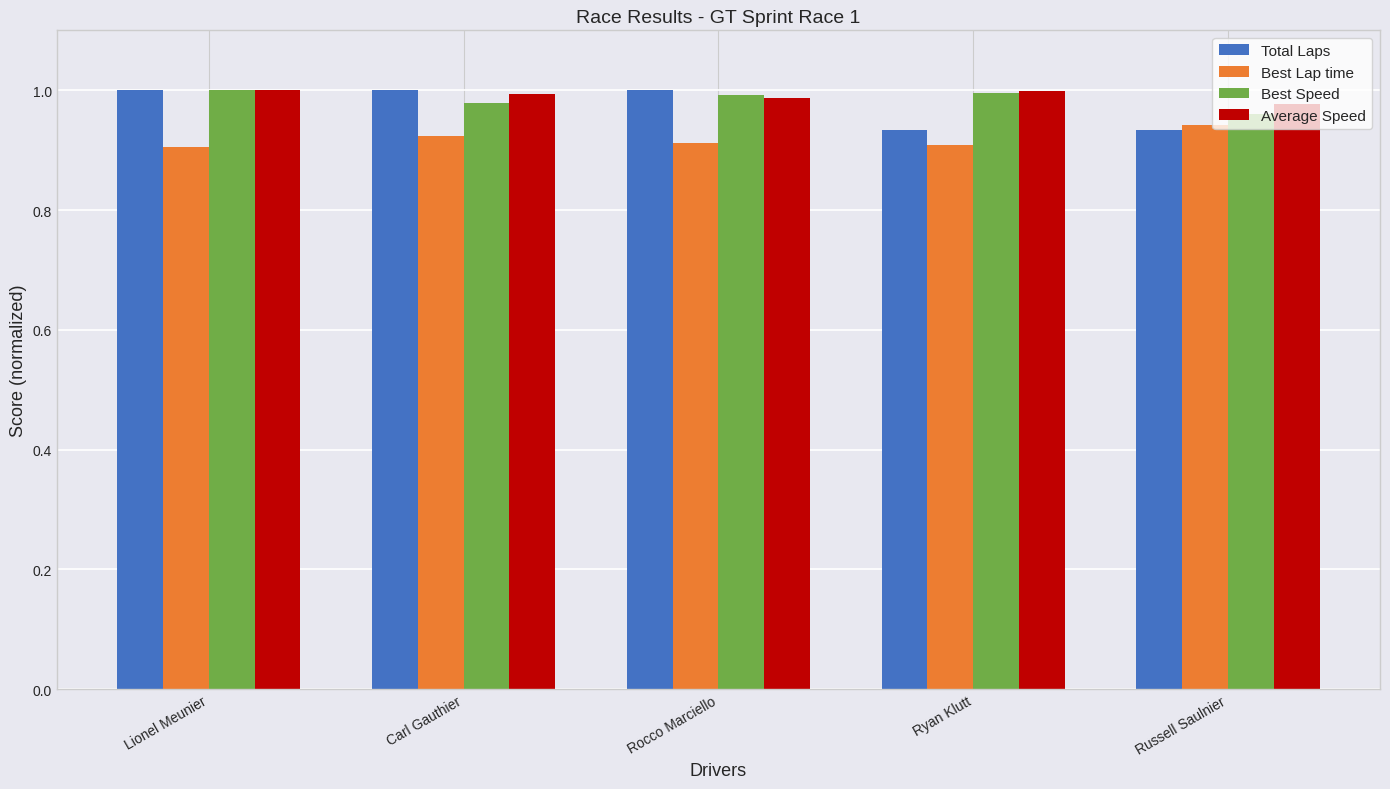

The value of Best Speed at Russell Saulnier is 1.7. True or false?

False